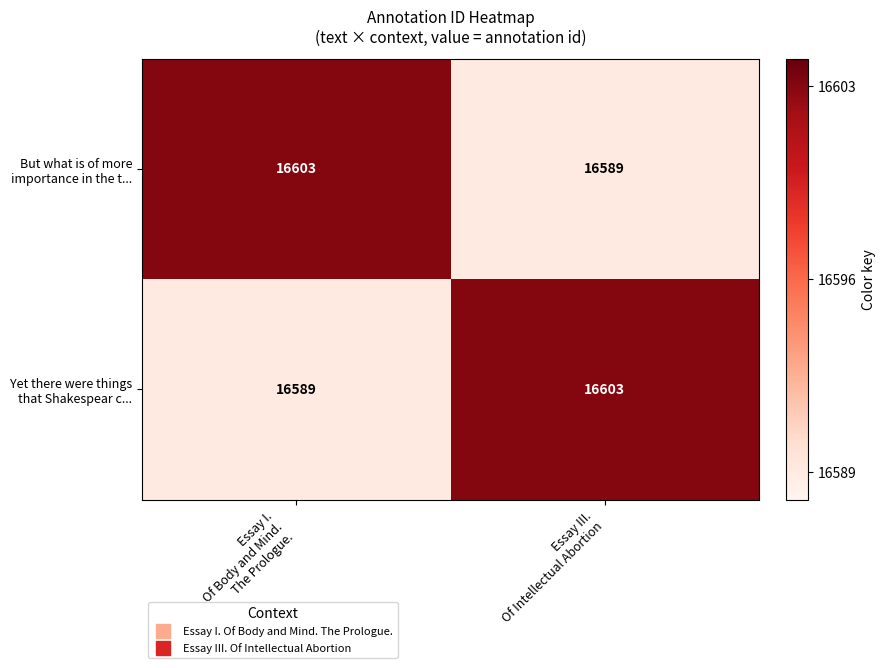

What is the maximum value shown in the chart?

16603